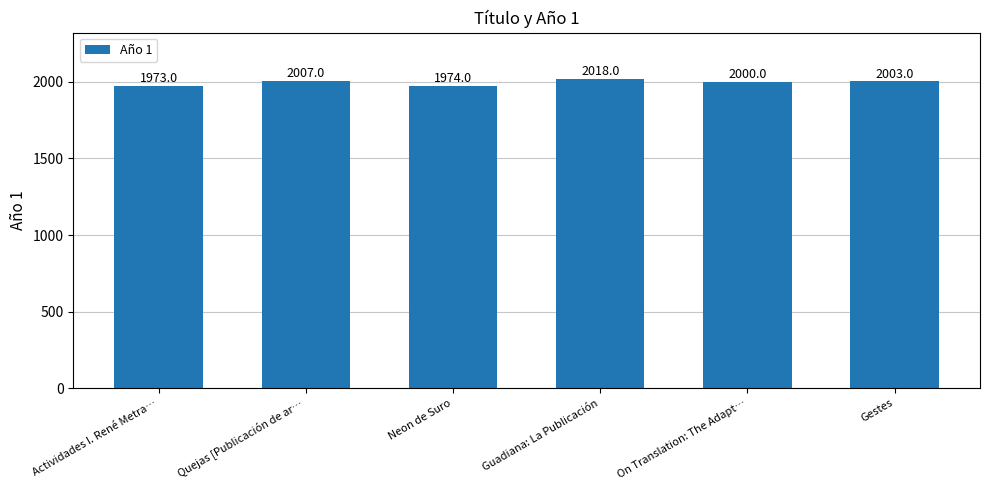

At which label is the value closest to 1995?

On Translation: The Adapt…